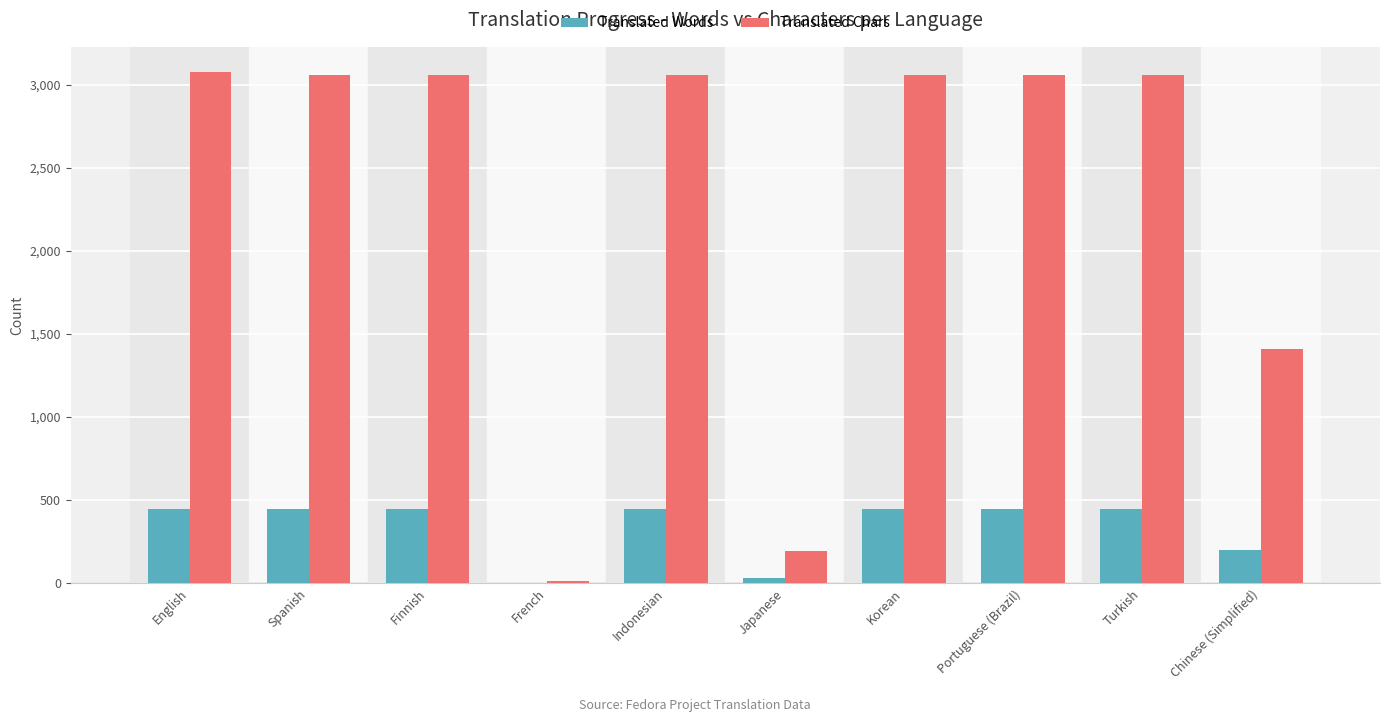

The Translated Chars series shows 754 at Turkish. True or false?

False